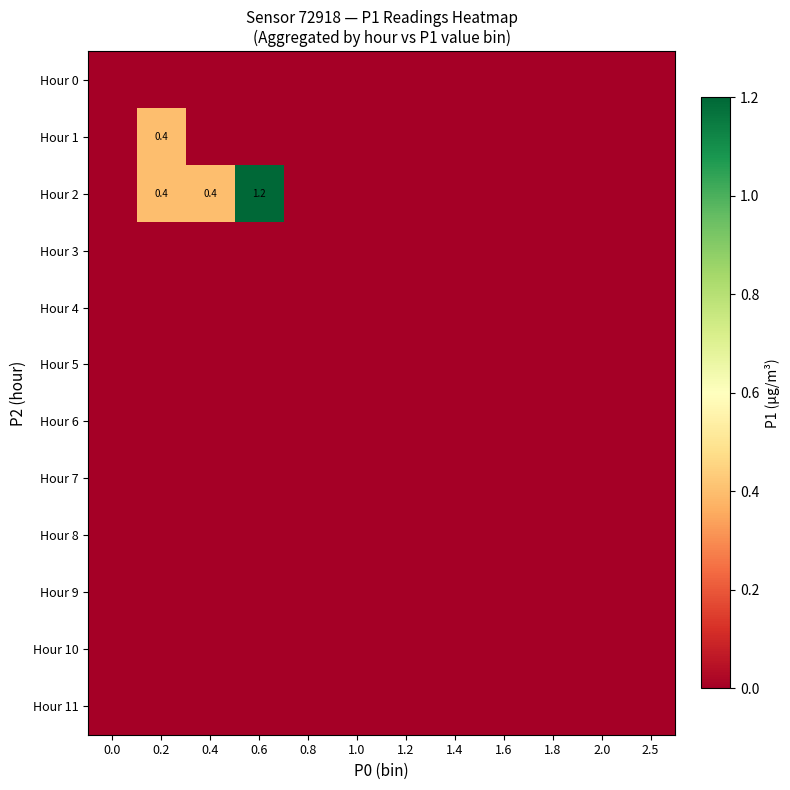

What is the total value across all series at 0.6?

1.2